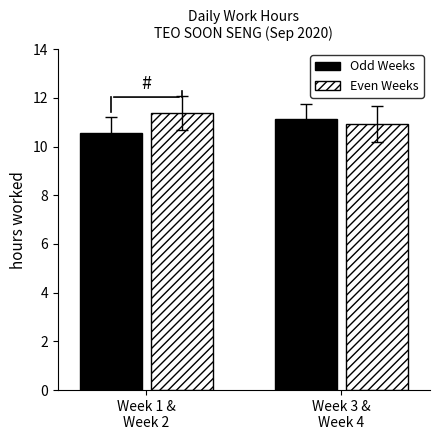

Count the number of data series in this chart.

4